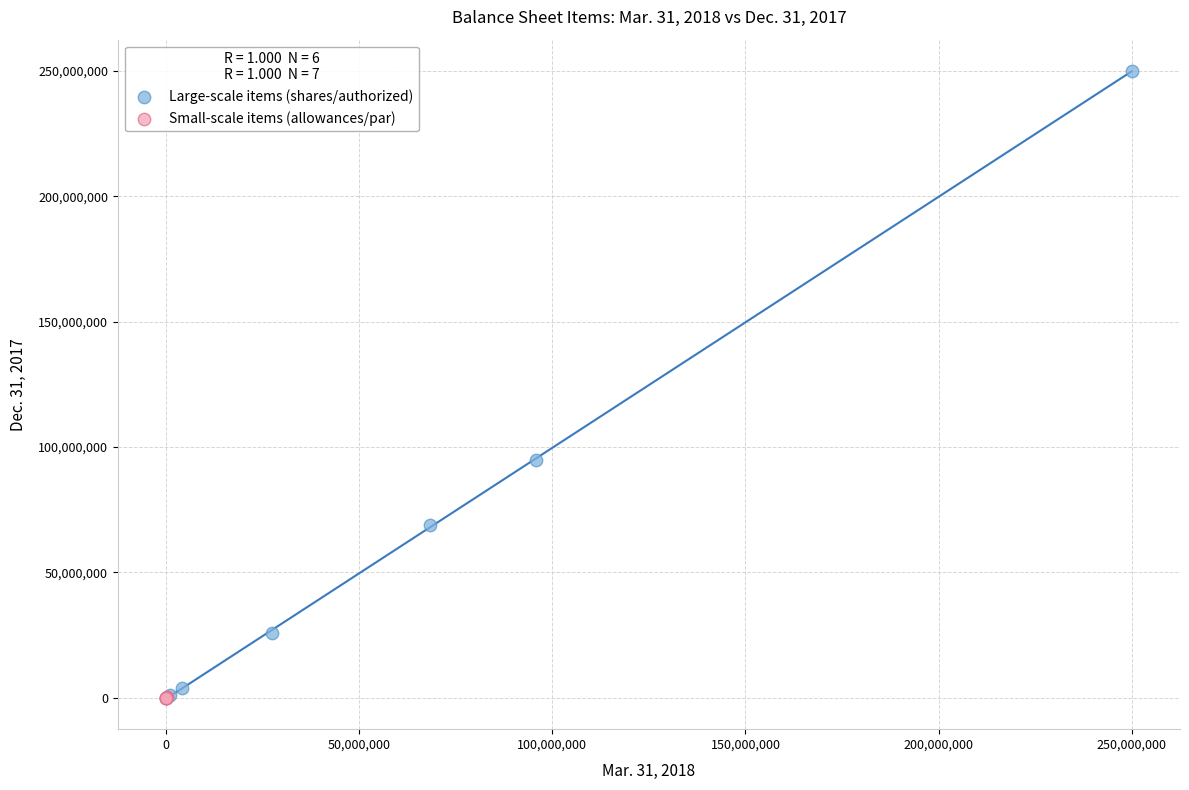

Which series contains the highest Y value?

Large-scale items (shares/authorized)